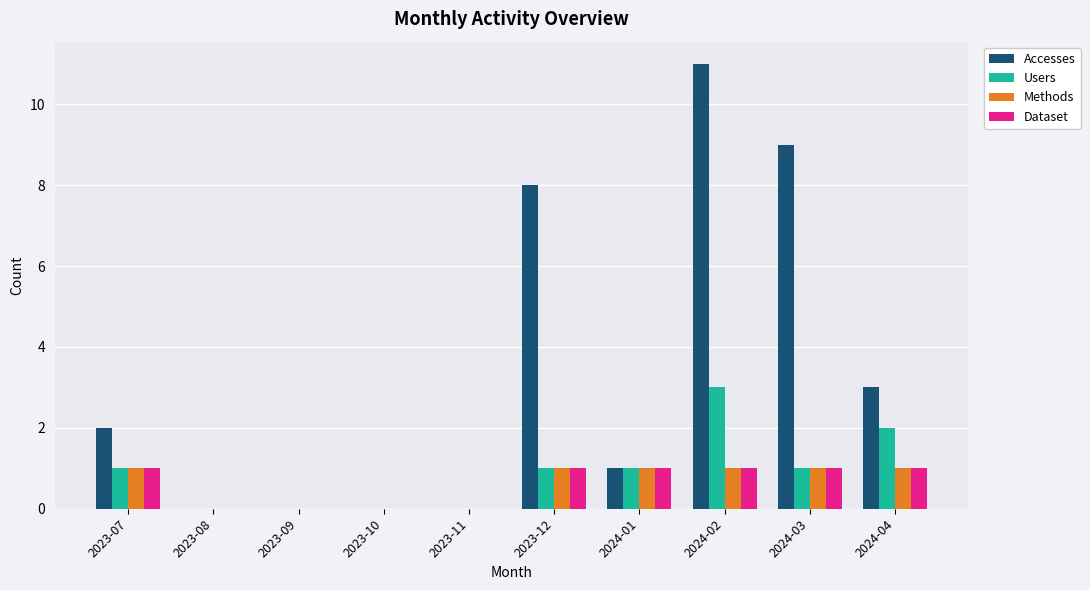

What is the sum of all Users values?

9